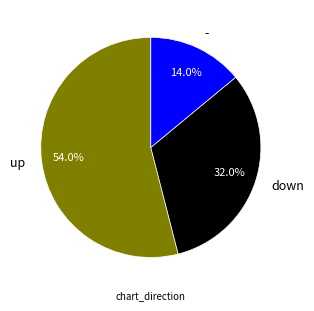

Rank the categories by value from lowest to highest.

-, down, up